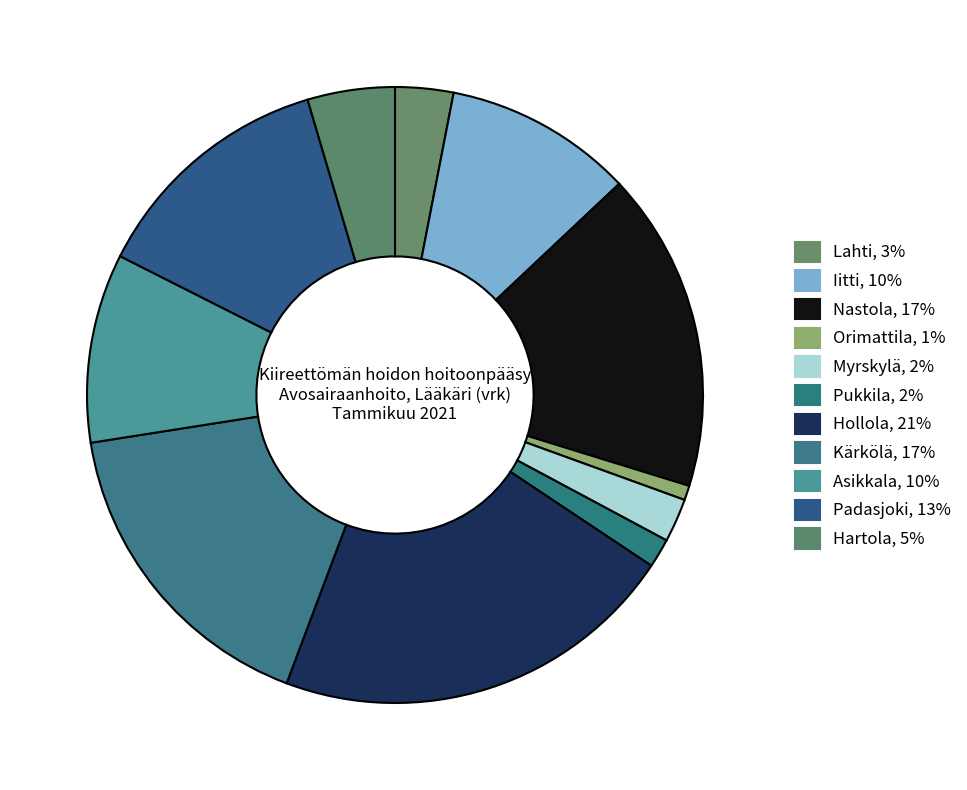

Is there any slice that represents more than half of the pie?

No